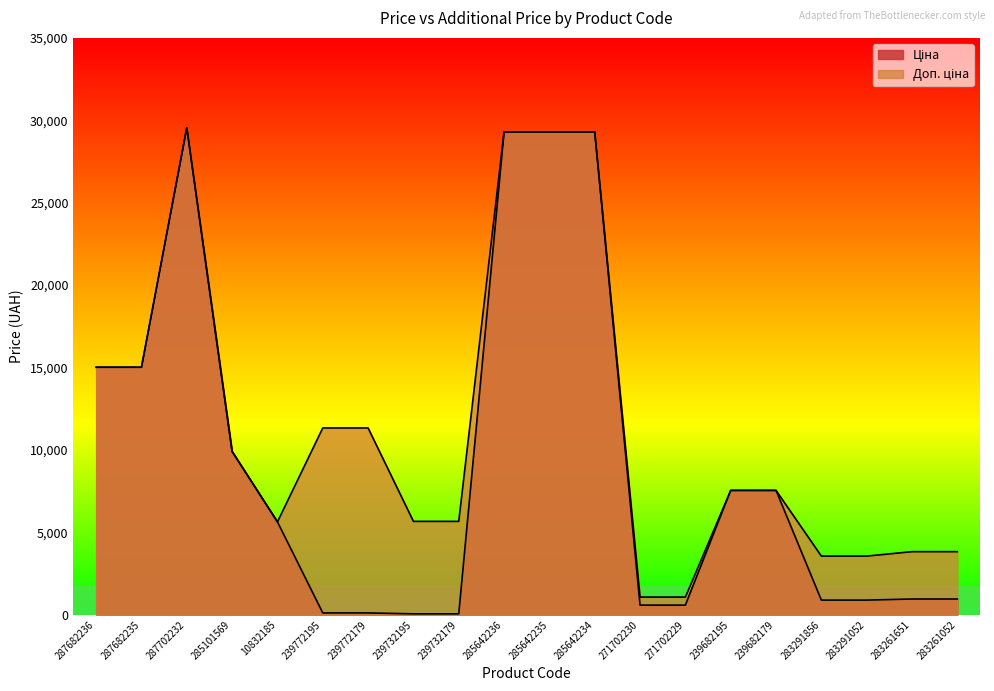

Where does the Доп. ціна series first go above 7545?

287682236